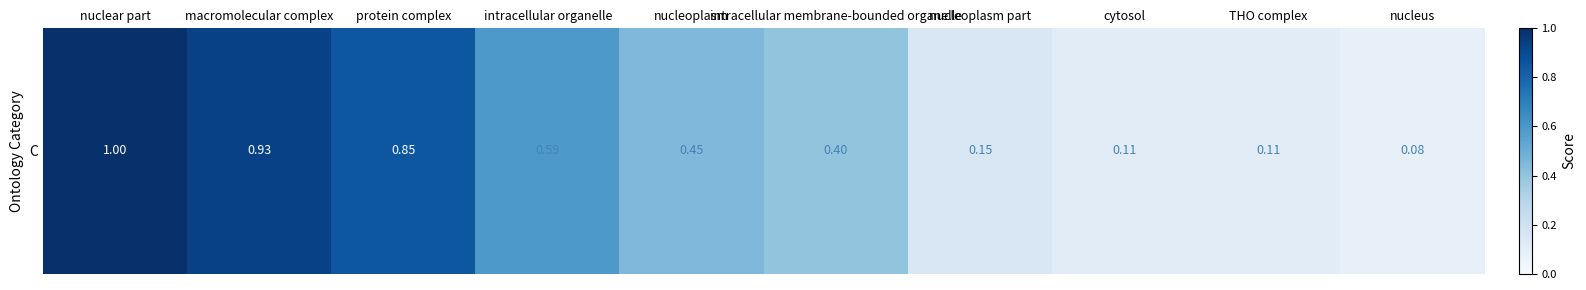

Rank the categories by value from lowest to highest.

nucleus, cytosol, THO complex, nucleoplasm part, intracellular membrane-bounded organelle, nucleoplasm, intracellular organelle, protein complex, macromolecular complex, nuclear part